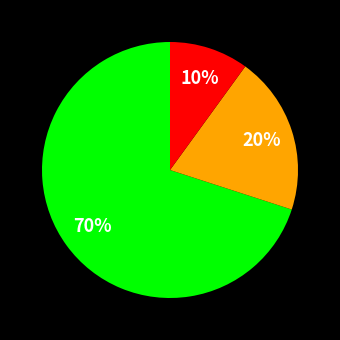

Is there any slice that represents more than half of the pie?

Yes